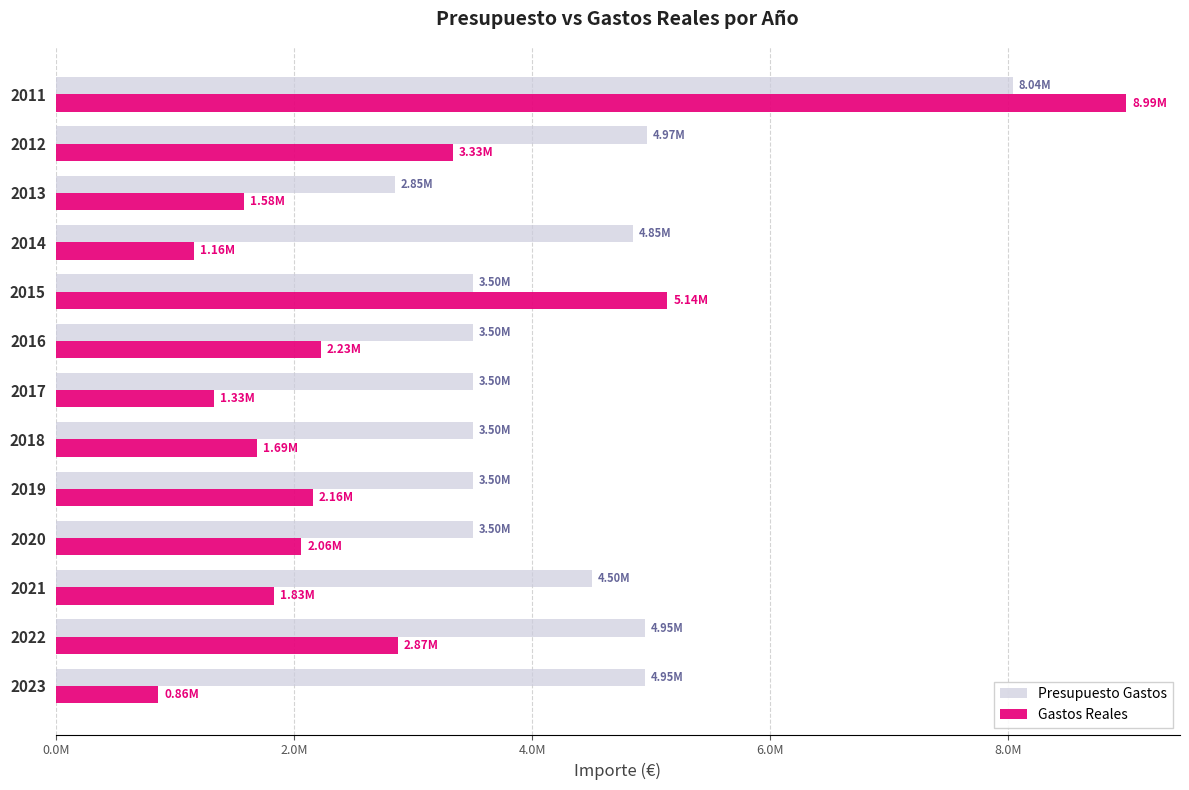

What are all the series names shown in the legend?

Presupuesto Gastos, Gastos Reales